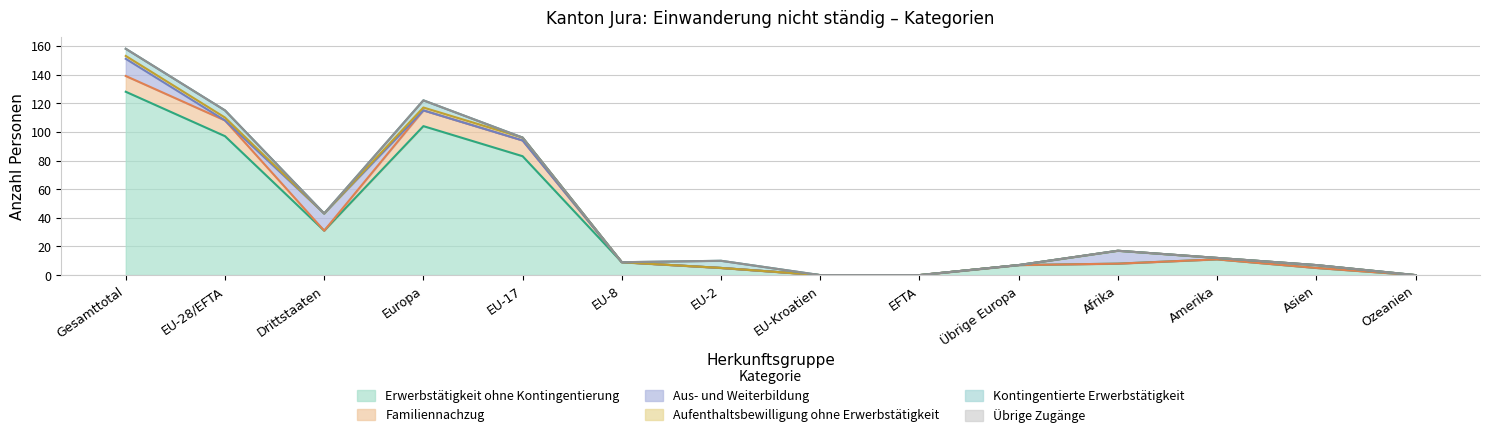

Is it true that Übrige Zugänge equals 0 at Europa?

True